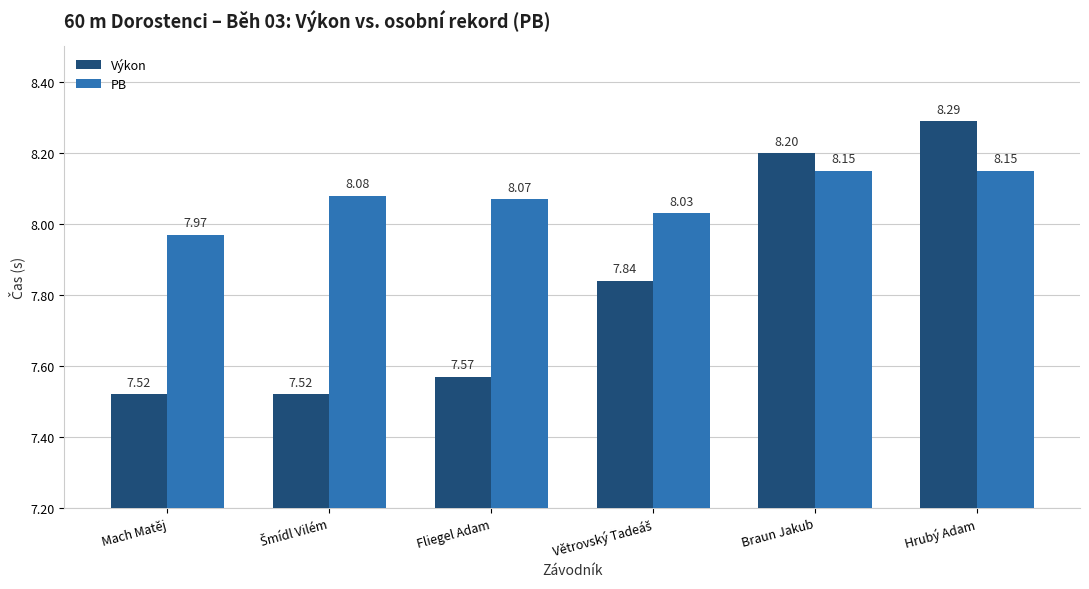

What position from the right is Braun Jakub?

2